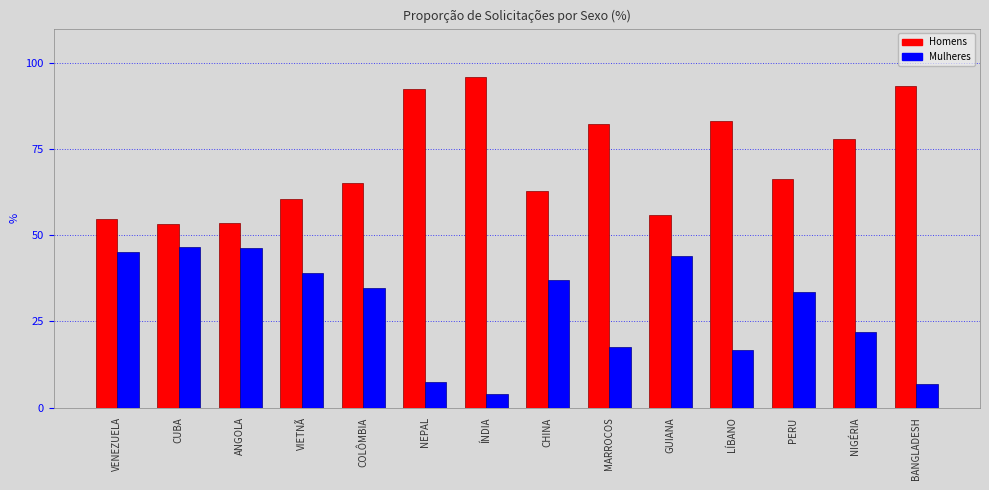

The value of Mulheres at ÍNDIA is 4.1. True or false?

True